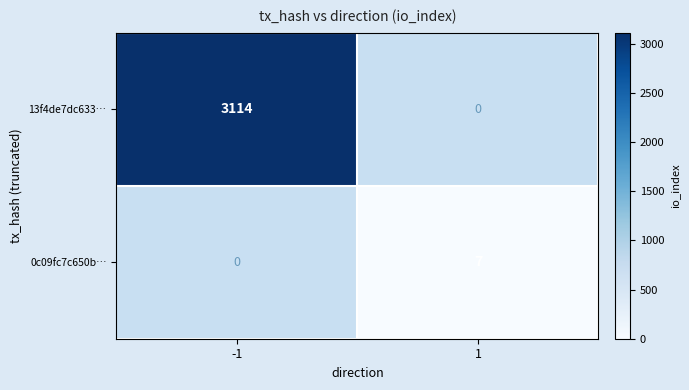

Count the number of categories in the chart.

2